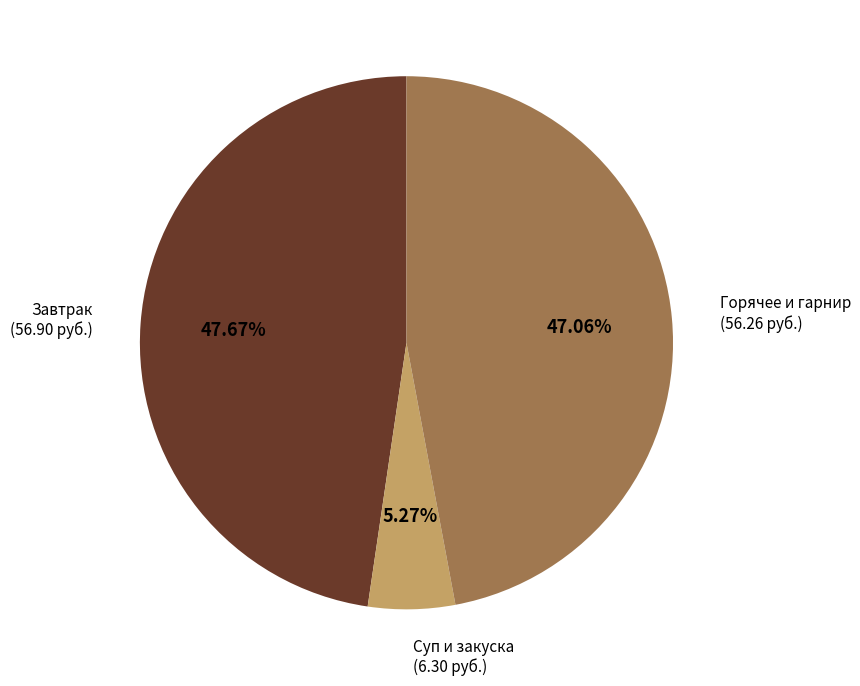

Is there any slice that represents more than half of the pie?

No